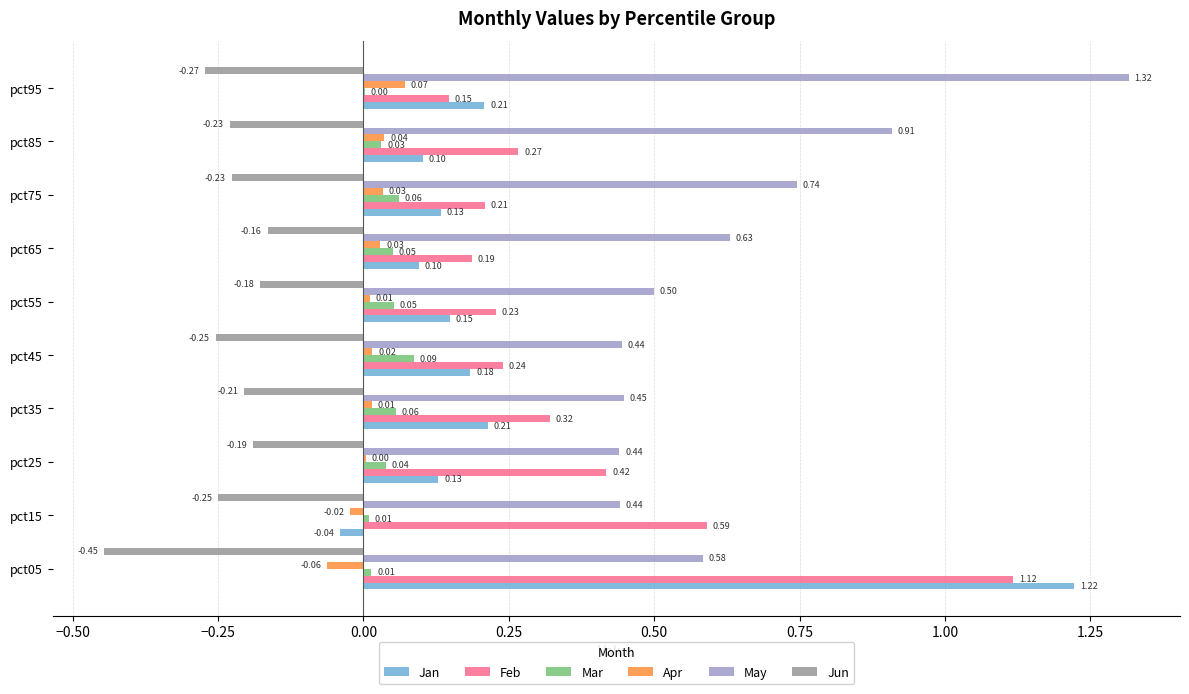

Which series has the largest total across all categories?

May